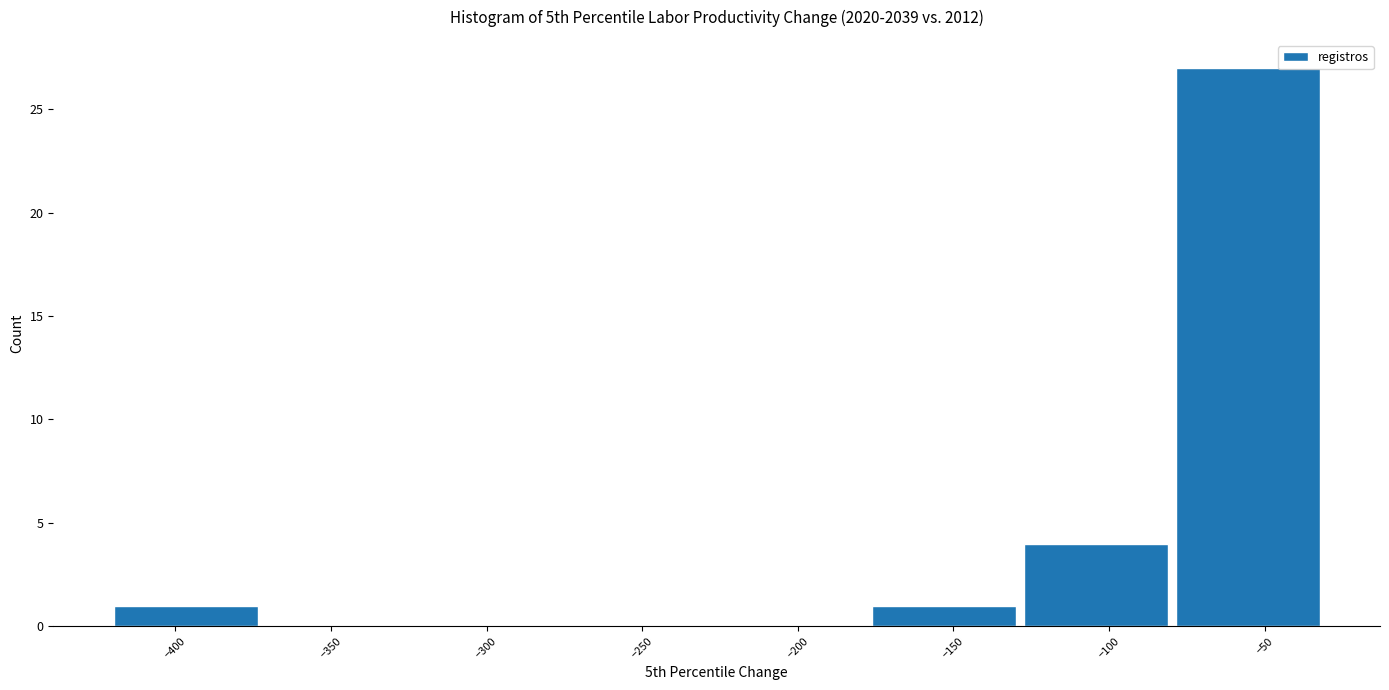

What is the height of the bar covering -420 to -370 on the x-axis? Neither the bar edges nor the heights are printed on the chart, so give them approximately, as read against the axes.

1